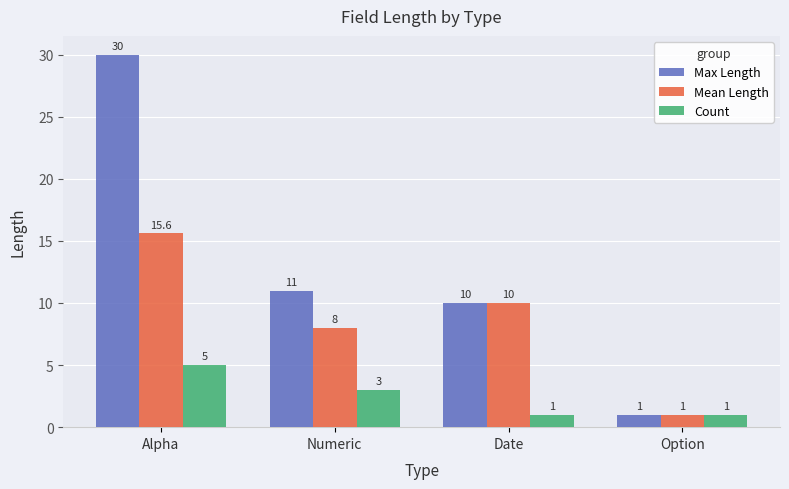

List the series in order of their overall mean, highest first.

Max Length, Mean Length, Count